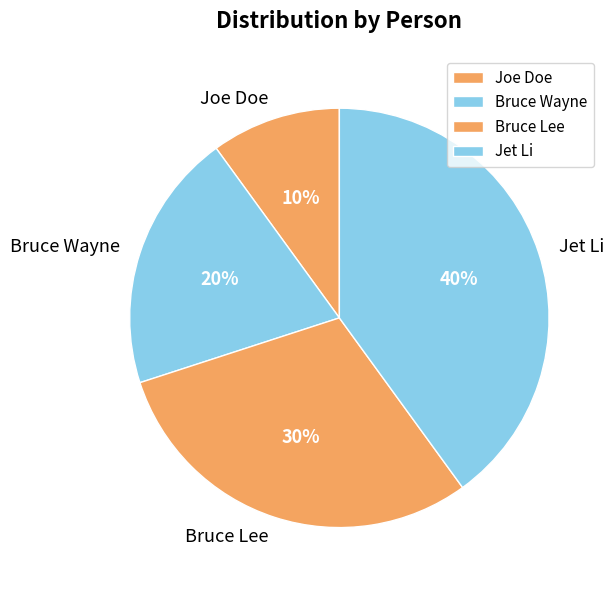

Is it true that Joe Doe is 4% of the pie?

False